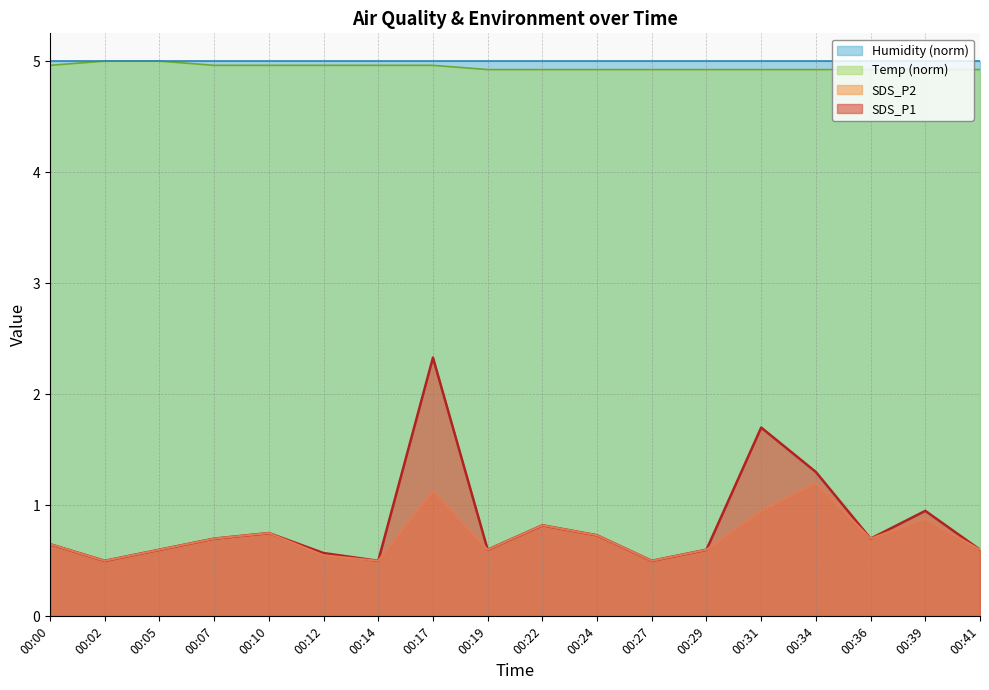

True or false: Humidity (norm) and SDS_P2 cross at least once.

False